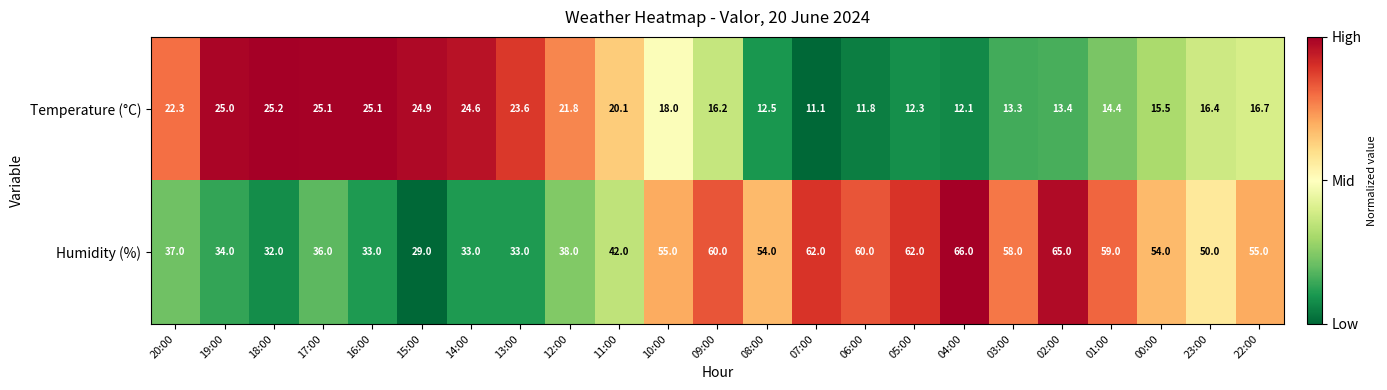

Is it true that Temperature (°C) equals 12.7 at 16:00?

False